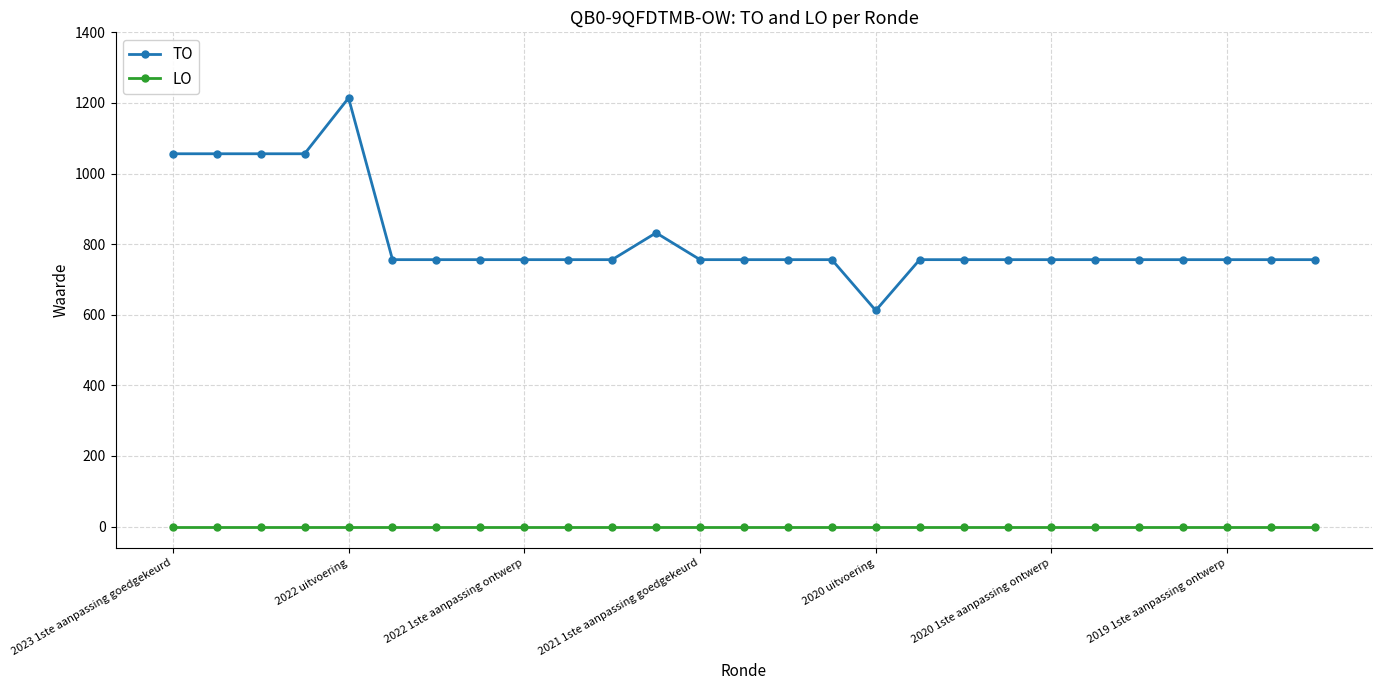

What is the value of the TO point at the 16th from the left?

756